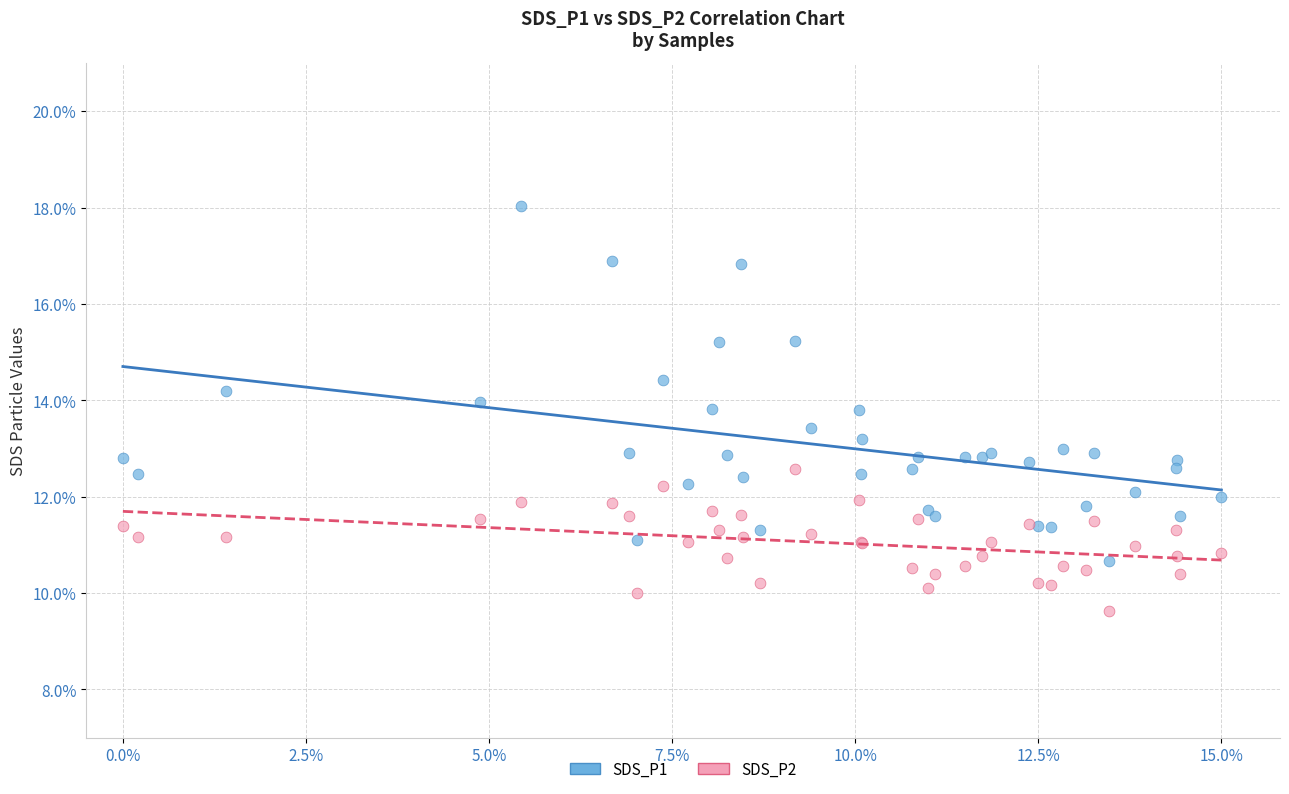

Which series reaches the minimum Y coordinate?

SDS_P2